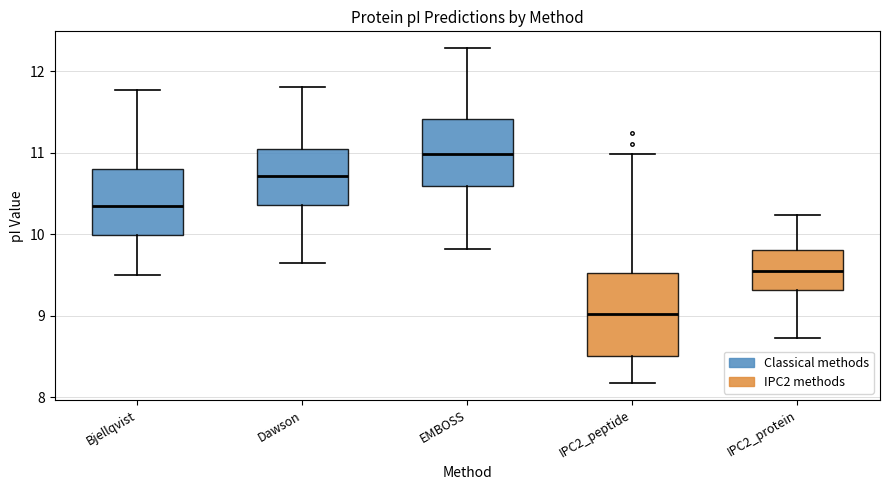

Where is the upper edge of the box for IPC2_protein on the y-axis? The values are not printed on the chart, so give them approximately, as read against the axis.

9.8